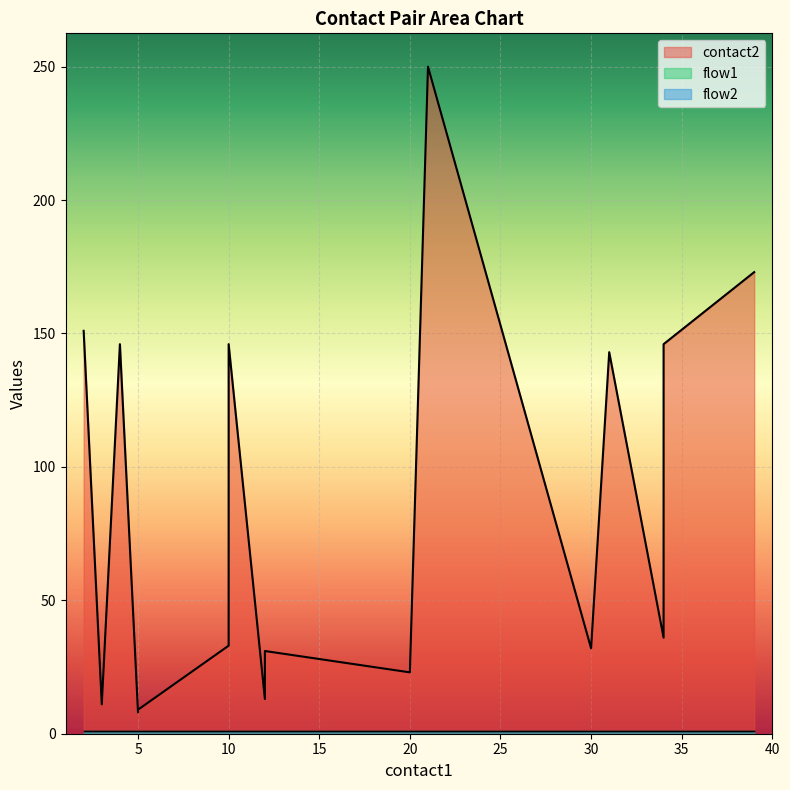

Is the value of flow2 at 20 greater than the value of flow1 at 34?

No